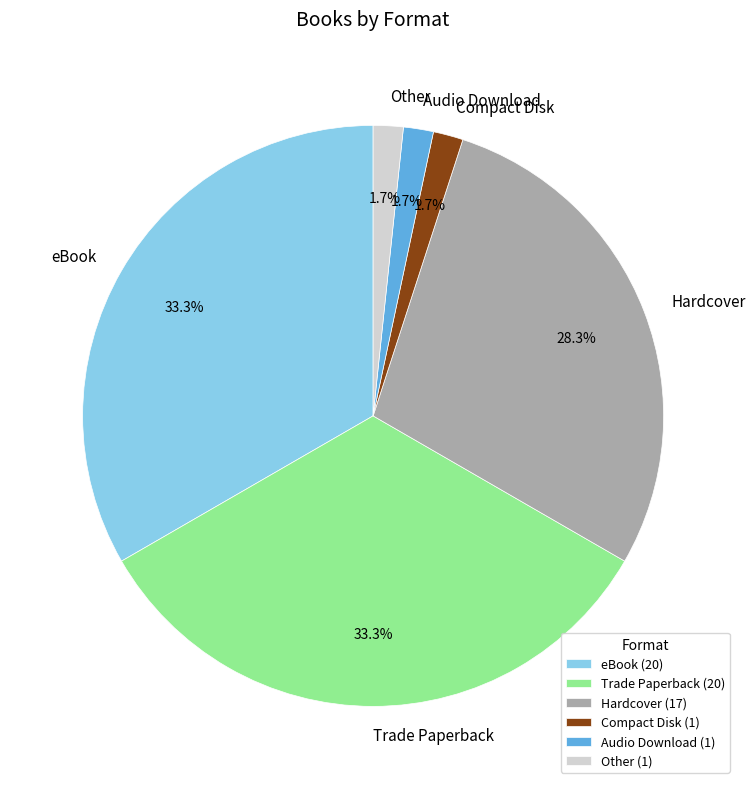

Is it true that eBook is 46% of the pie?

False